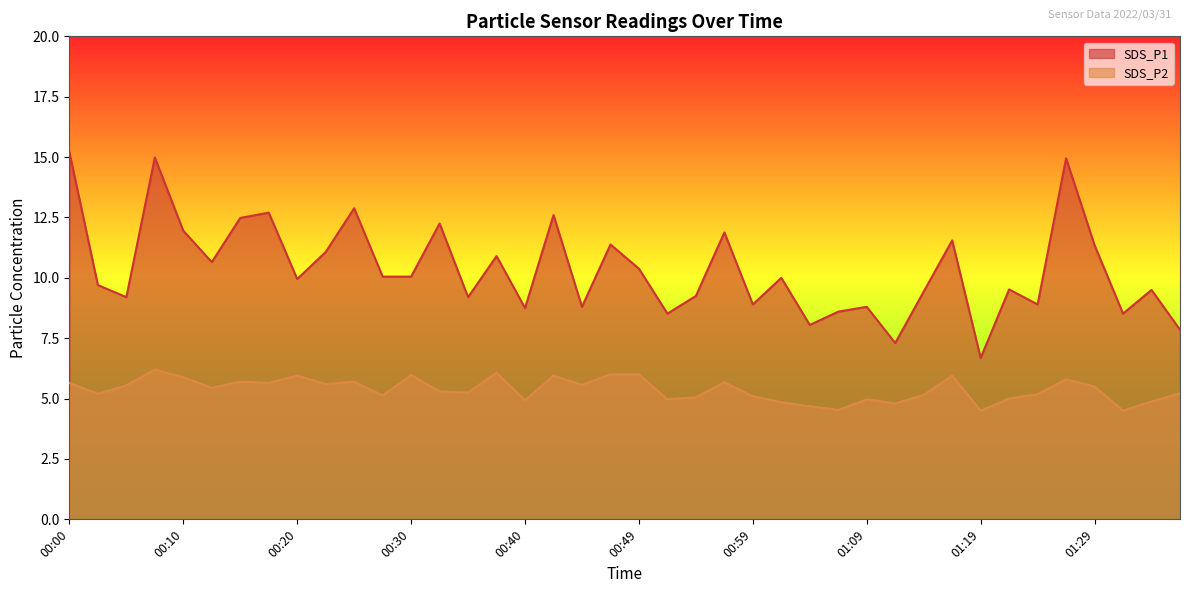

What is the average value of the SDS_P1 series?

10.4